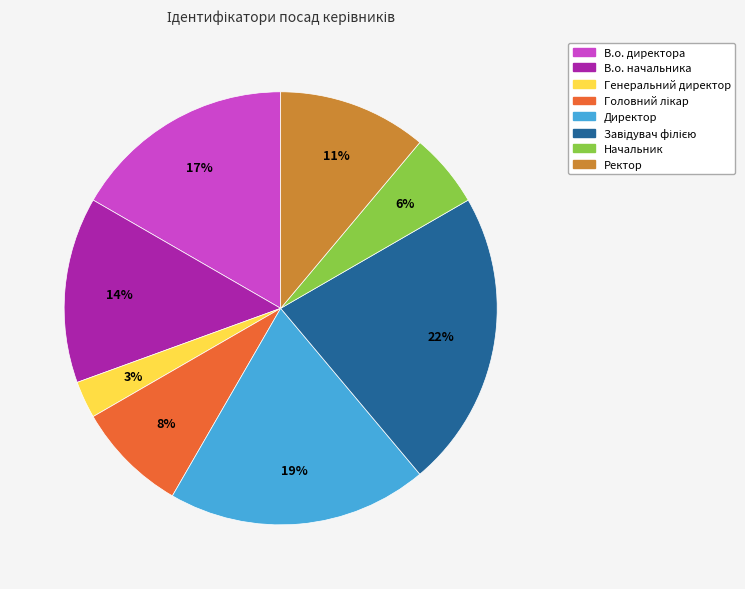

Does any single category account for the majority?

No